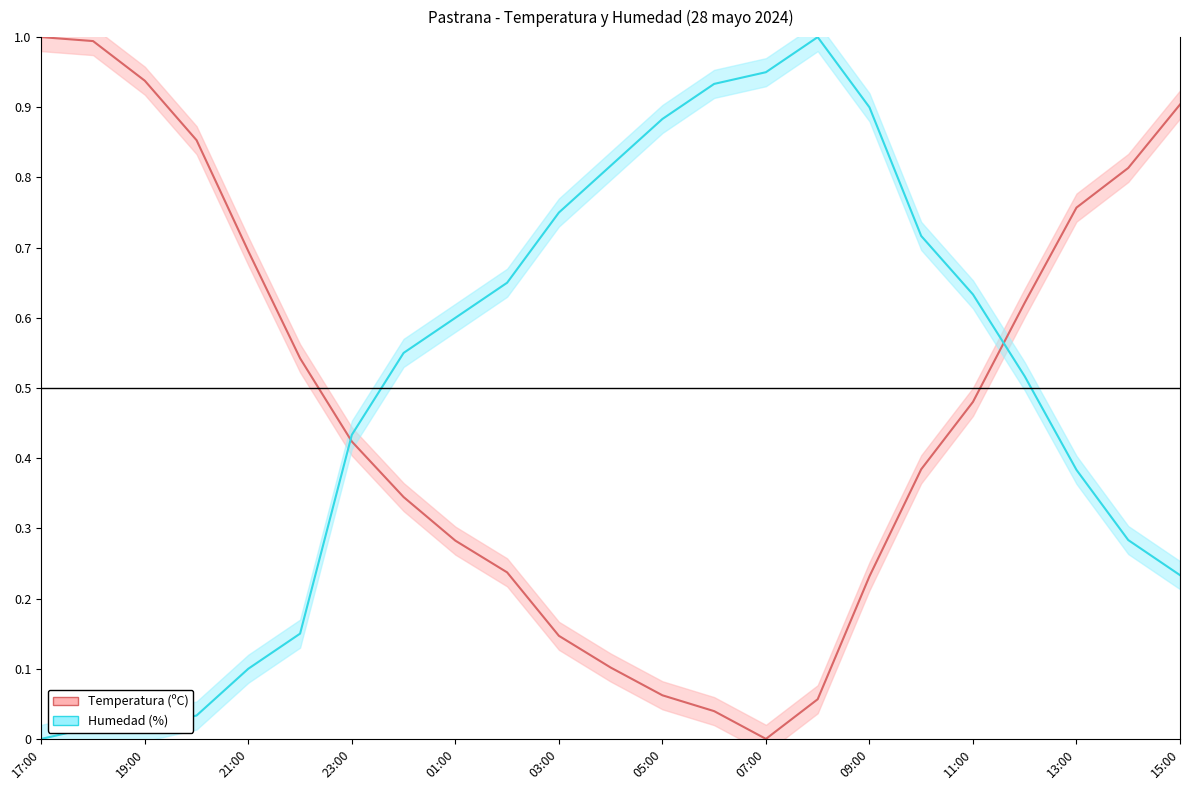

How many values in the Humedad (%) series exceed 0?

22